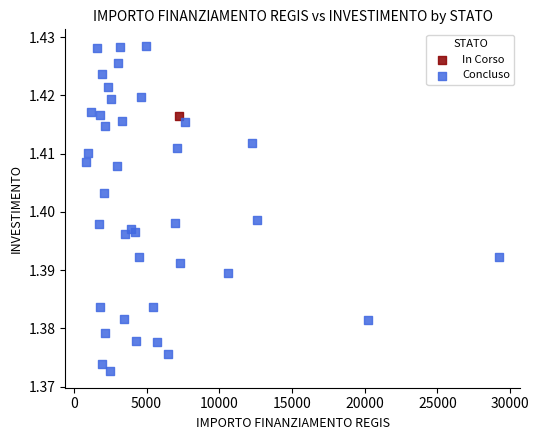

What are all the series names shown in the legend?

In Corso, Concluso